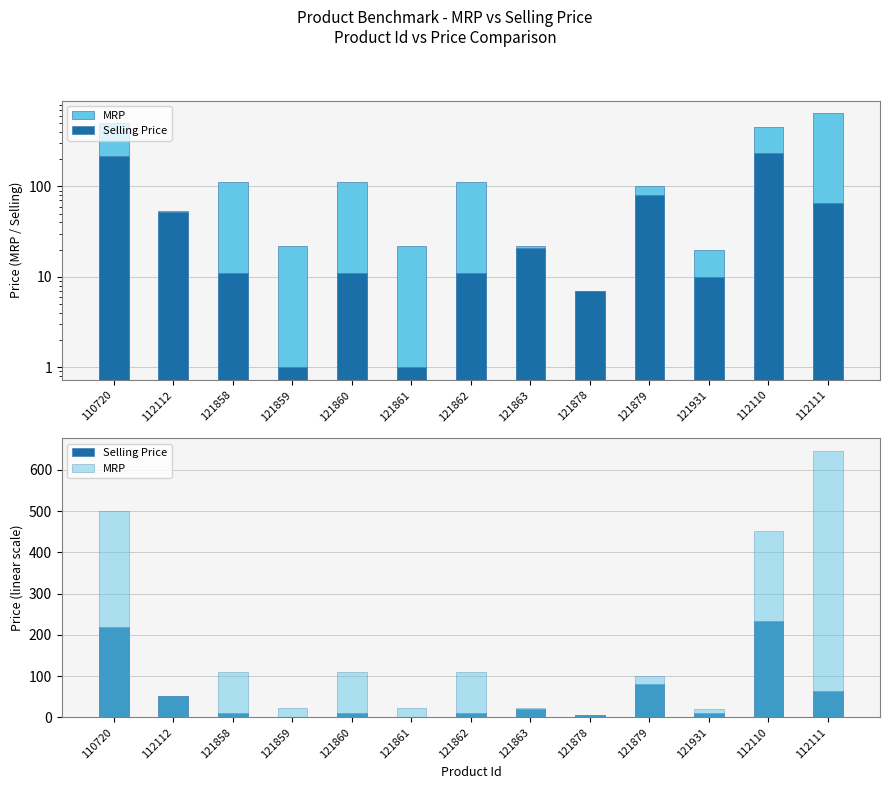

Which series has the largest total across all categories?

MRP